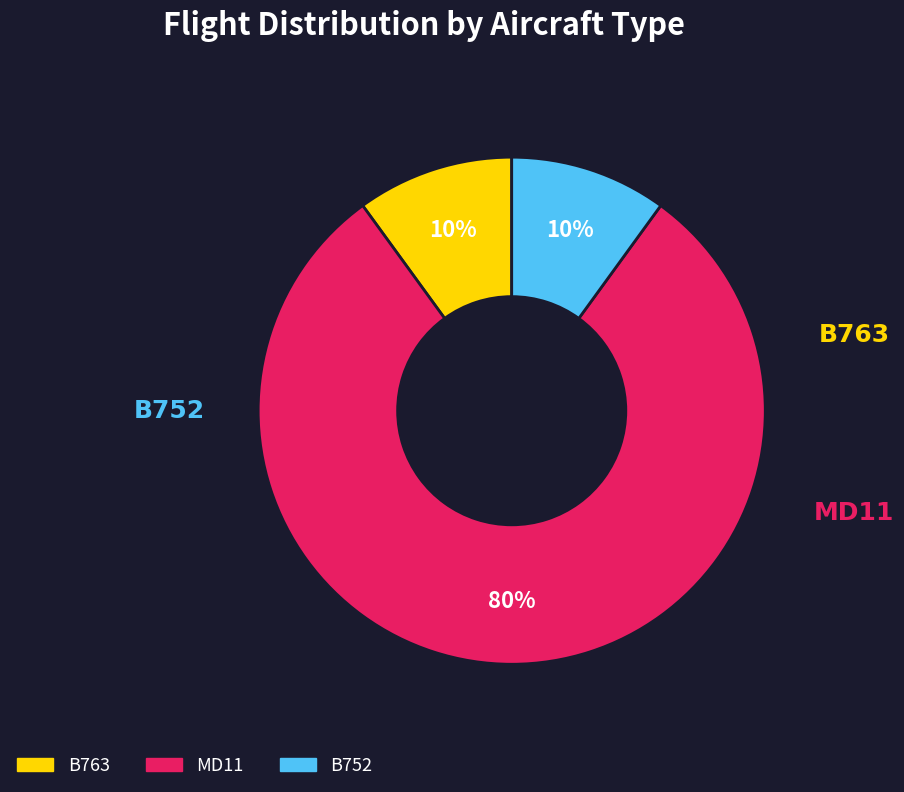

To the nearest percent, what is the difference between the largest and smallest slice percentages?

70%